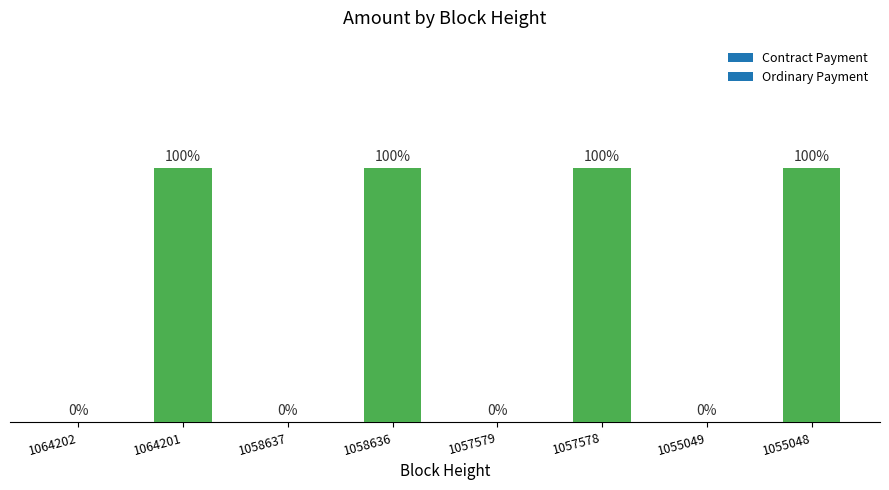

Count the values in the range 0 to 1.

8